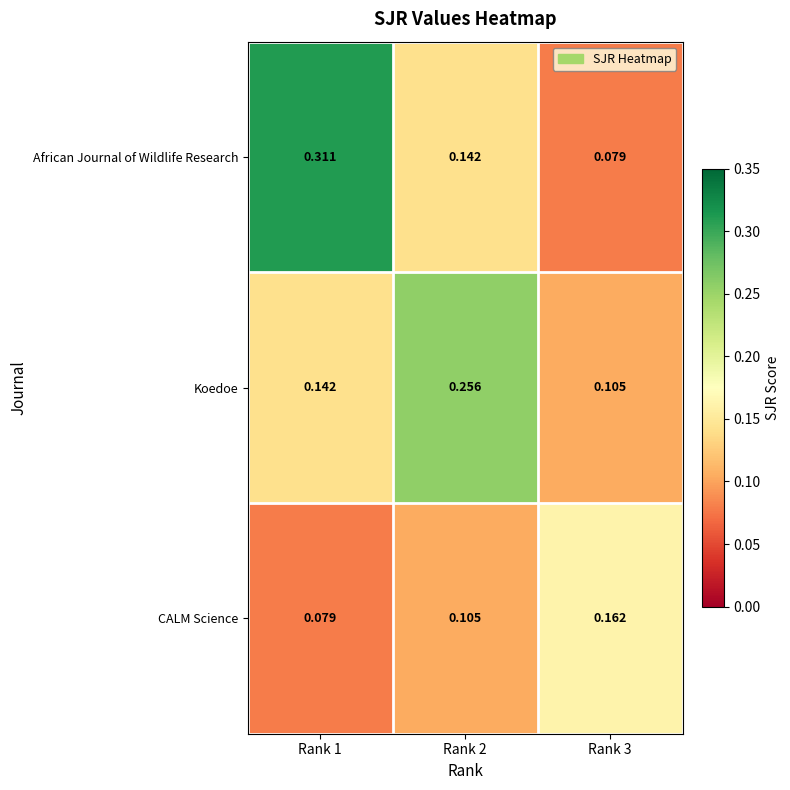

Rank the series by their average value, from highest to lowest.

African Journal of Wildlife Research, Koedoe, CALM Science